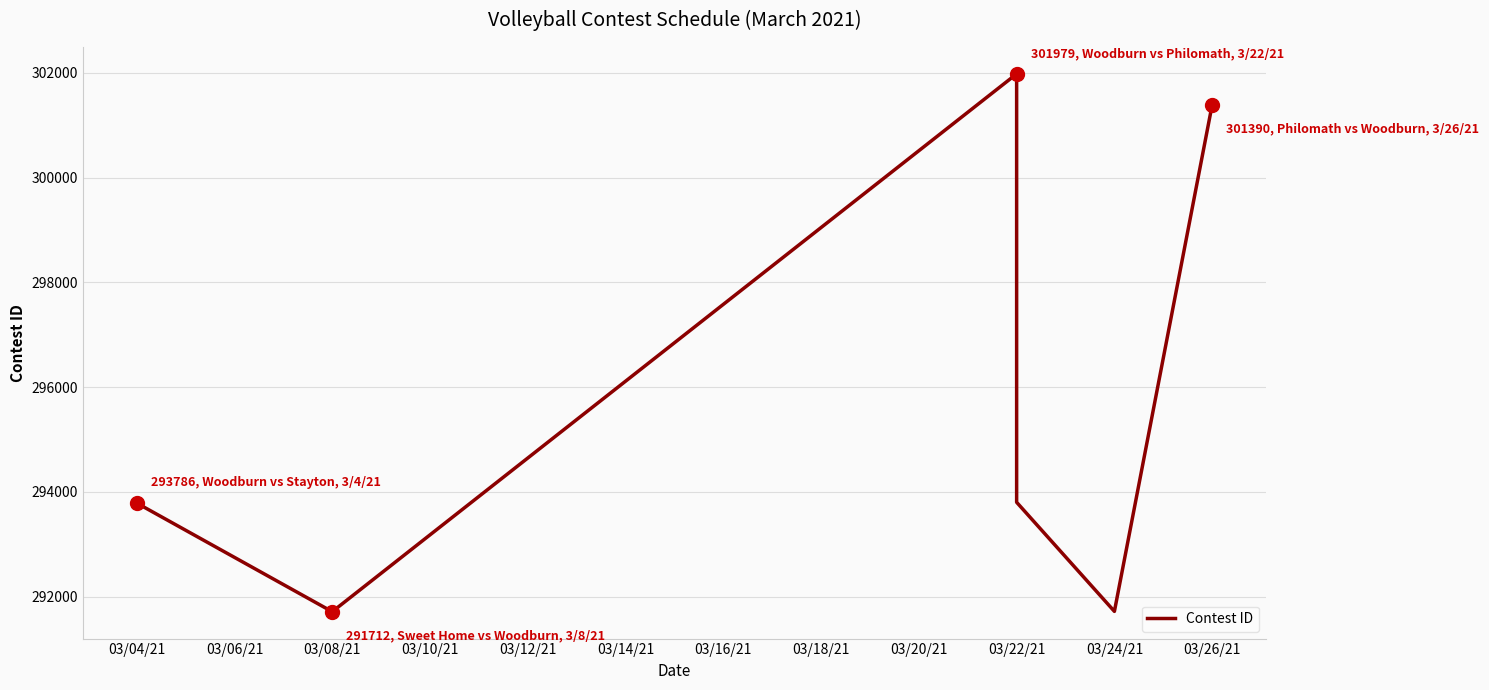

What is the minimum value shown in the chart?

291712